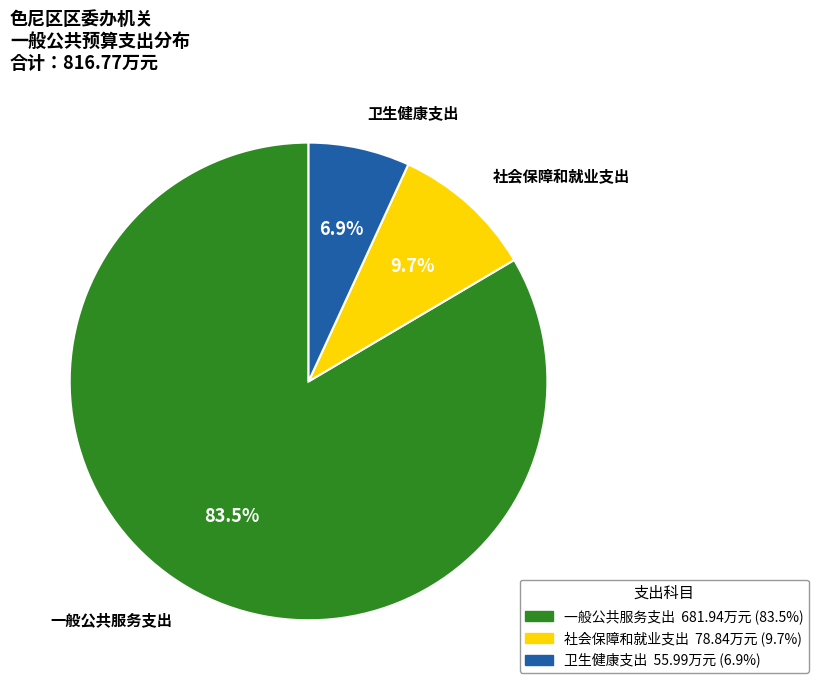

Which slice is the largest?

一般公共服务支出